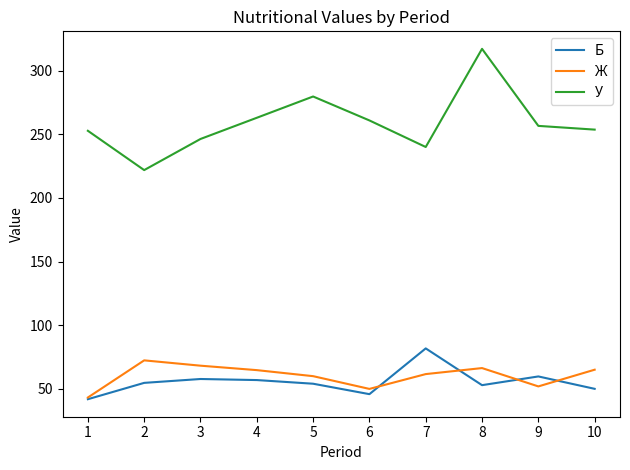

Reading left to right, extract all data points from this chart.

Б: 10=50.0	9=59.7	8=52.9	7=81.7	6=45.8	5=54.0	4=56.9	3=57.7	2=54.7	1=41.8
Ж: 10=65.0	9=51.9	8=66.3	7=61.6	6=49.9	5=59.9	4=64.7	3=68.2	2=72.3	1=43.2
У: 10=253.6	9=256.5	8=317.1	7=240.0	6=260.8	5=279.6	4=262.9	3=246.3	2=221.8	1=252.7